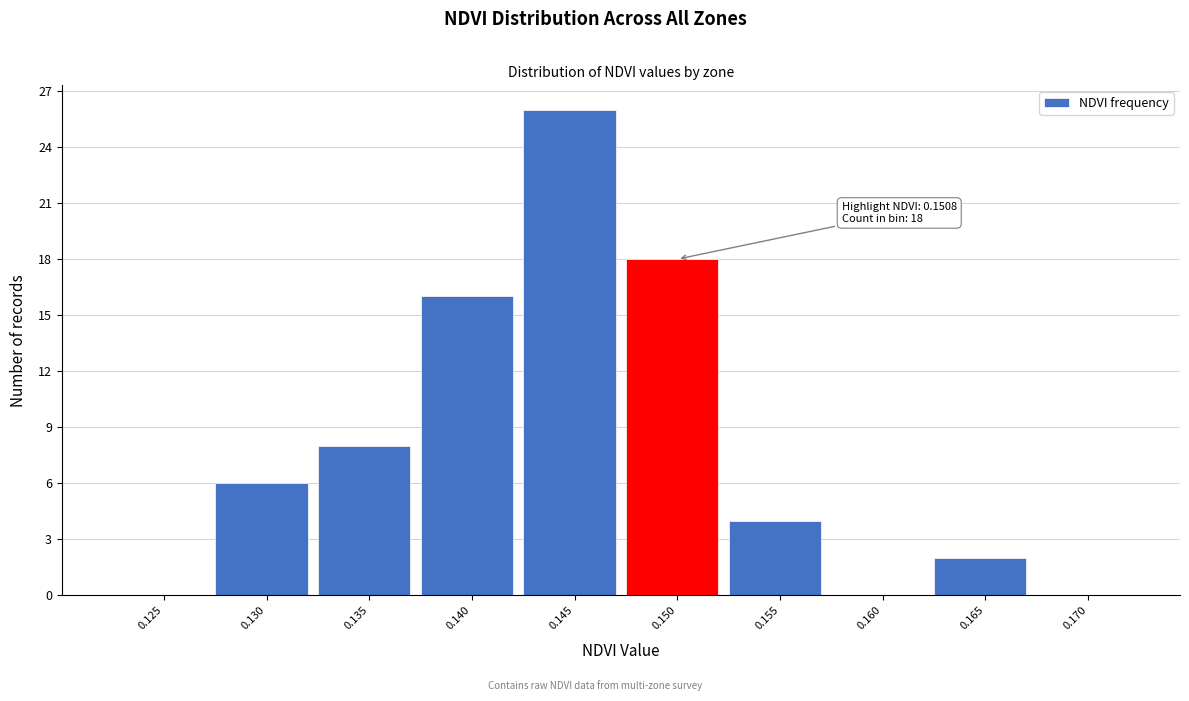

Reading left to right, extract all data points from this chart.

0.125=0	0.130=6	0.135=8	0.140=16	0.145=26	0.150=18	0.155=4	0.160=0	0.165=2	0.170=0